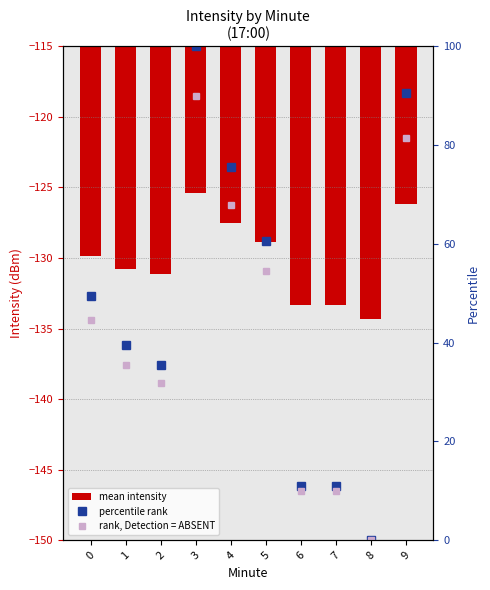

Reading left to right, extract all data points from this chart.

mean intensity: -129.9	-130.8	-131.1	-125.4	-127.6	-128.9	-133.3	-133.3	-134.3	-126.2
percentile rank: 49.5	39.5	35.5	100.0	75.5	60.6	11.0	11.0	0.0	90.5
rank, Detection = ABSENT: 44.6	35.6	31.9	90.0	67.9	54.5	9.9	9.9	0.0	81.5